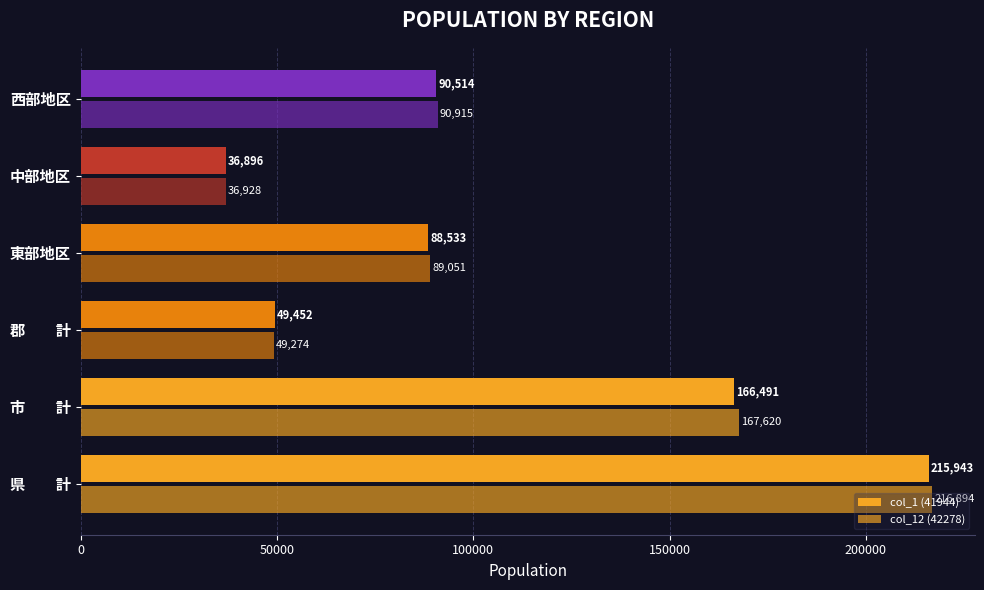

How many distinct data groups are displayed?

2